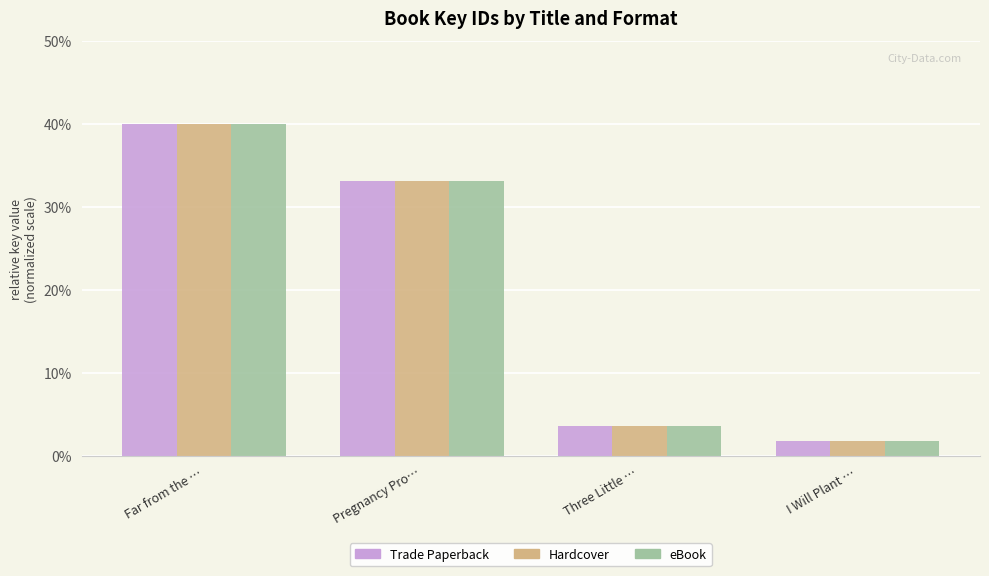

What is the difference between the eBook values at Three Little … and Far from the …?

36.3